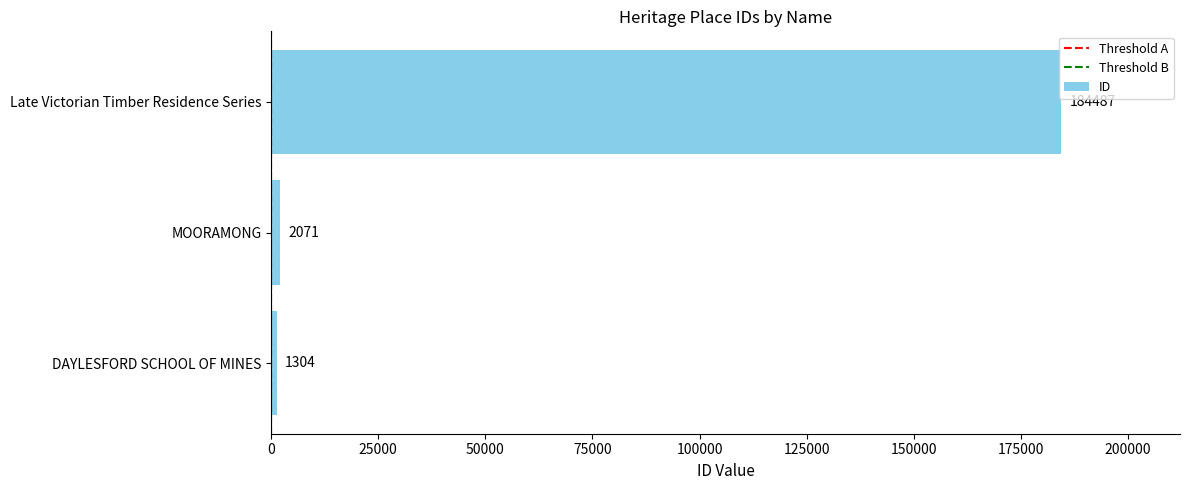

Which has a higher value, MOORAMONG or Late Victorian Timber Residence Series?

Late Victorian Timber Residence Series